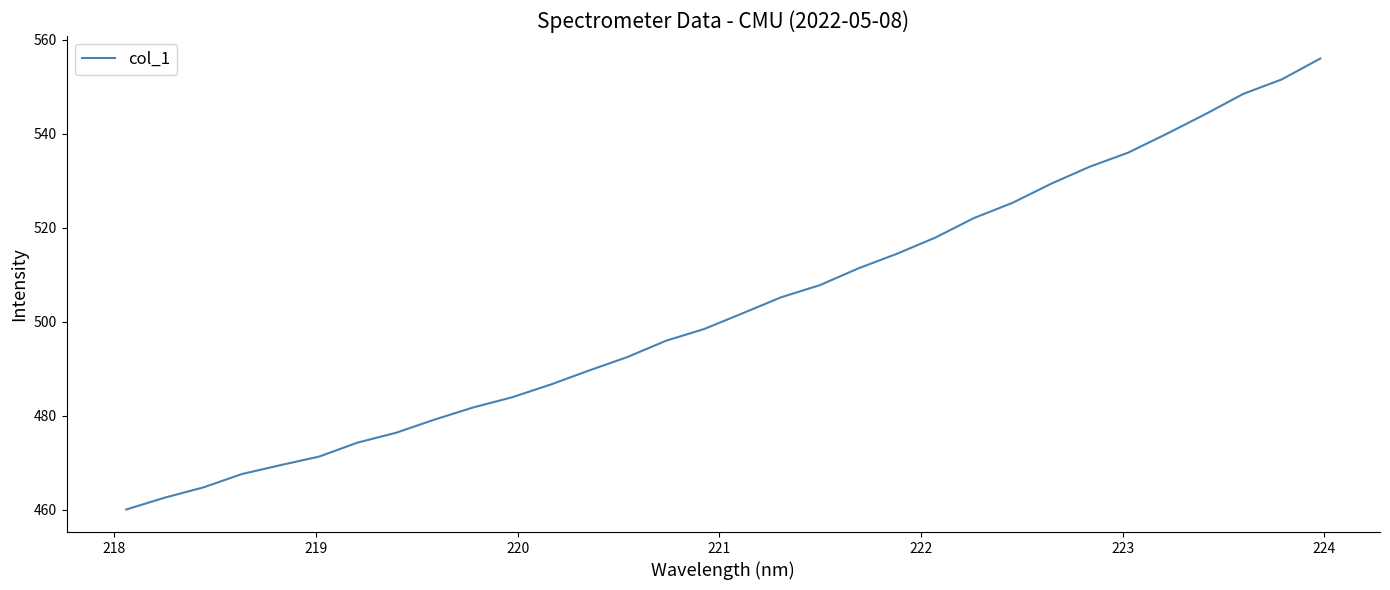

What is the maximum value shown in the chart?

556.0